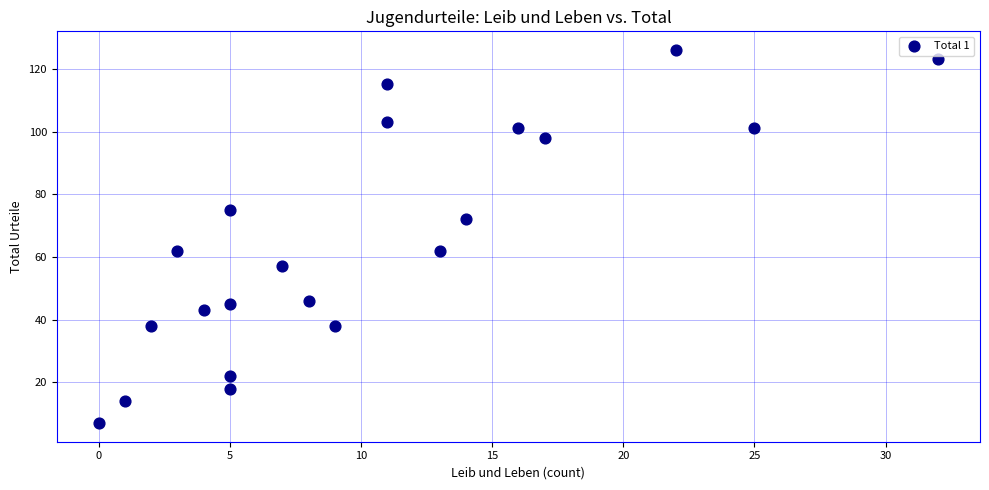

What is the range of X values (max minus min)?

32